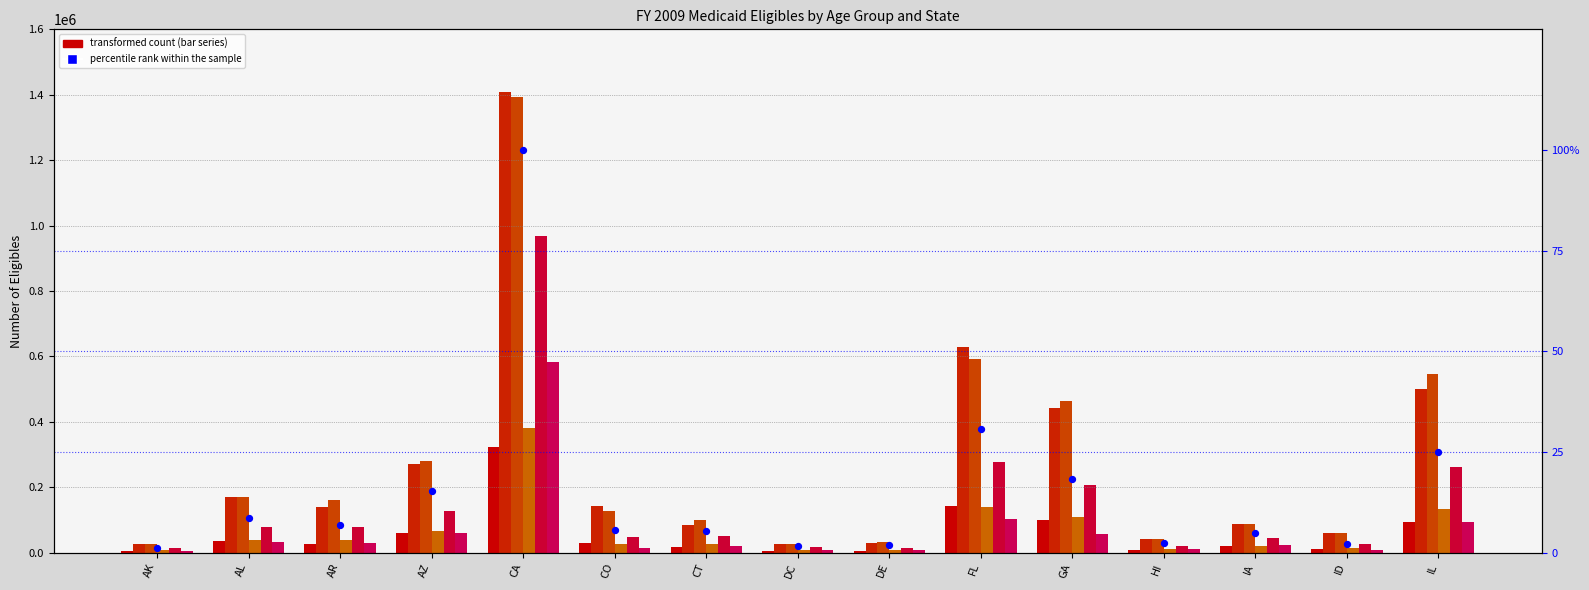

At how many categories does at least one series exceed 135747?

8